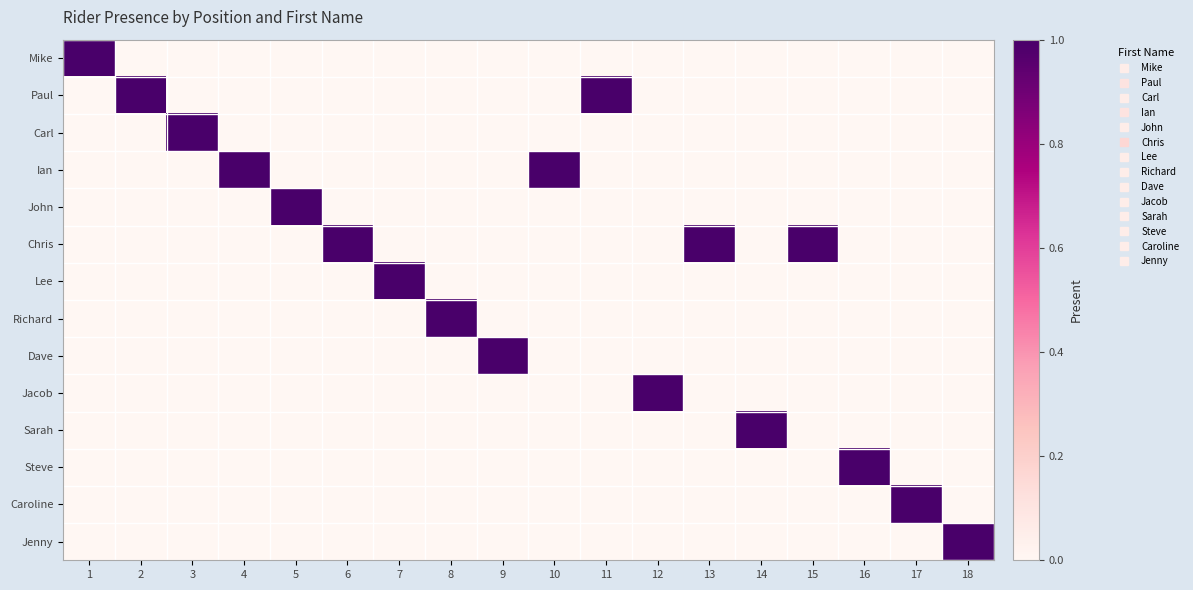

Reading right to left, what are all the values shown in this chart?

Mike: 18=0	17=0	16=0	15=0	14=0	13=0	12=0	11=0	10=0	9=0	8=0	7=0	6=0	5=0	4=0	3=0	2=0	1=1
Paul: 18=0	17=0	16=0	15=0	14=0	13=0	12=0	11=1	10=0	9=0	8=0	7=0	6=0	5=0	4=0	3=0	2=1	1=0
Carl: 18=0	17=0	16=0	15=0	14=0	13=0	12=0	11=0	10=0	9=0	8=0	7=0	6=0	5=0	4=0	3=1	2=0	1=0
Ian: 18=0	17=0	16=0	15=0	14=0	13=0	12=0	11=0	10=1	9=0	8=0	7=0	6=0	5=0	4=1	3=0	2=0	1=0
John: 18=0	17=0	16=0	15=0	14=0	13=0	12=0	11=0	10=0	9=0	8=0	7=0	6=0	5=1	4=0	3=0	2=0	1=0
Chris: 18=0	17=0	16=0	15=1	14=0	13=1	12=0	11=0	10=0	9=0	8=0	7=0	6=1	5=0	4=0	3=0	2=0	1=0
Lee: 18=0	17=0	16=0	15=0	14=0	13=0	12=0	11=0	10=0	9=0	8=0	7=1	6=0	5=0	4=0	3=0	2=0	1=0
Richard: 18=0	17=0	16=0	15=0	14=0	13=0	12=0	11=0	10=0	9=0	8=1	7=0	6=0	5=0	4=0	3=0	2=0	1=0
Dave: 18=0	17=0	16=0	15=0	14=0	13=0	12=0	11=0	10=0	9=1	8=0	7=0	6=0	5=0	4=0	3=0	2=0	1=0
Jacob: 18=0	17=0	16=0	15=0	14=0	13=0	12=1	11=0	10=0	9=0	8=0	7=0	6=0	5=0	4=0	3=0	2=0	1=0
Sarah: 18=0	17=0	16=0	15=0	14=1	13=0	12=0	11=0	10=0	9=0	8=0	7=0	6=0	5=0	4=0	3=0	2=0	1=0
Steve: 18=0	17=0	16=1	15=0	14=0	13=0	12=0	11=0	10=0	9=0	8=0	7=0	6=0	5=0	4=0	3=0	2=0	1=0
Caroline: 18=0	17=1	16=0	15=0	14=0	13=0	12=0	11=0	10=0	9=0	8=0	7=0	6=0	5=0	4=0	3=0	2=0	1=0
Jenny: 18=1	17=0	16=0	15=0	14=0	13=0	12=0	11=0	10=0	9=0	8=0	7=0	6=0	5=0	4=0	3=0	2=0	1=0